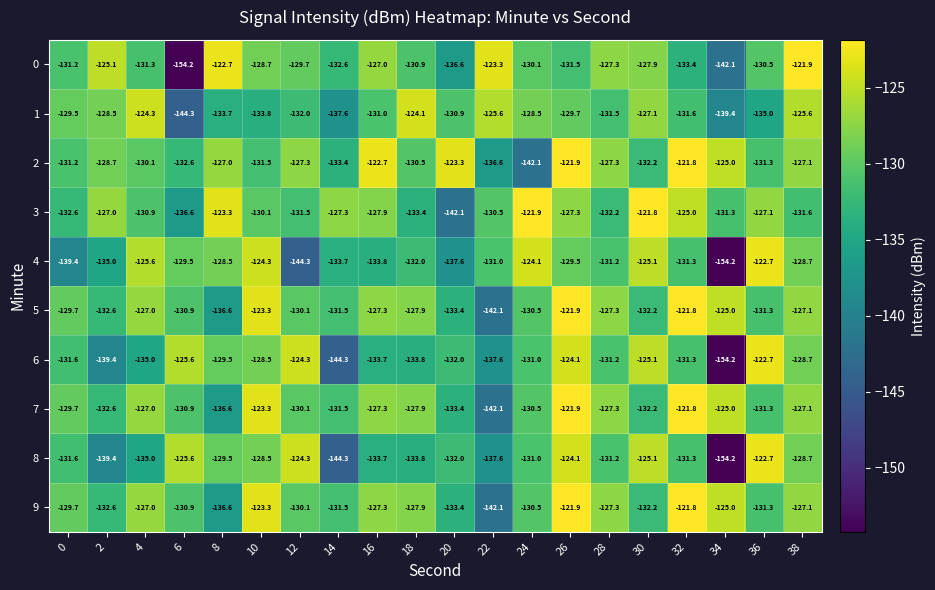

What is the total value across all series at 18?

-1302.2